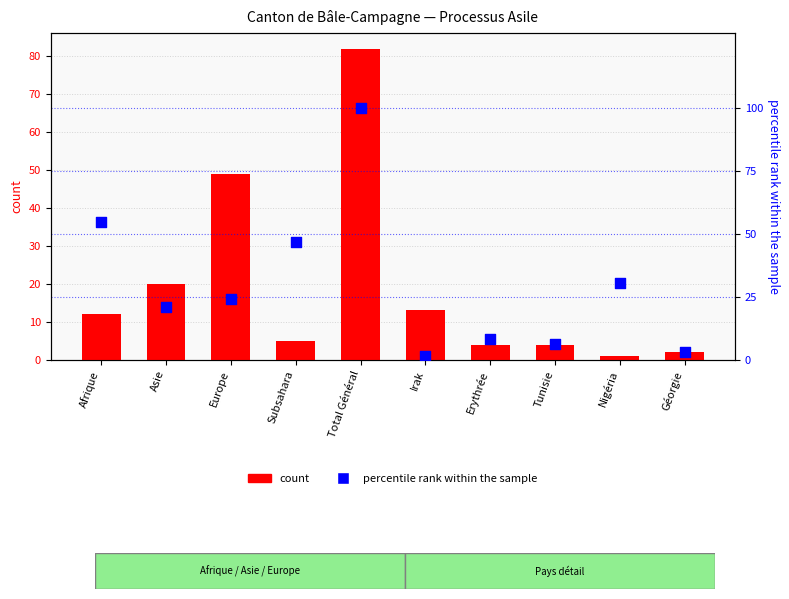

What are all the series names shown in the legend?

count, percentile rank within the sample